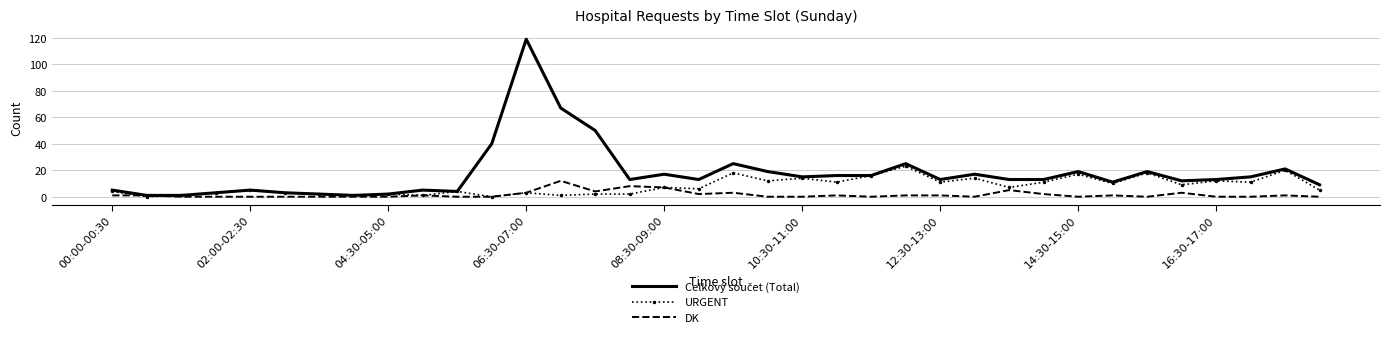

Which series ends up on top after the final intersection of DK and URGENT?

URGENT